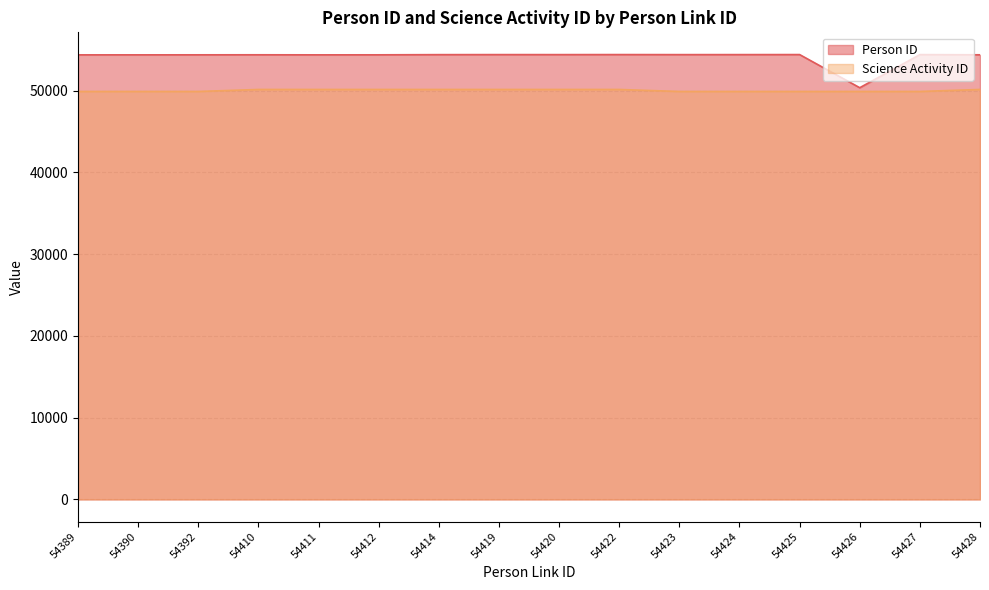

Reading left to right, what are all the values shown in this chart?

Person ID: 54389=54387	54390=54388	54392=54391	54410=54395	54411=54388	54412=54391	54414=54413	54419=54418	54420=54416	54422=54421	54423=54415	54424=54417	54425=54421	54426=50366	54427=54416	54428=54393
Science Activity ID: 54389=49906	54390=49906	54392=49906	54410=50153	54411=50153	54412=50153	54414=50153	54419=50153	54420=50153	54422=50153	54423=49906	54424=49906	54425=49906	54426=49906	54427=49906	54428=50153